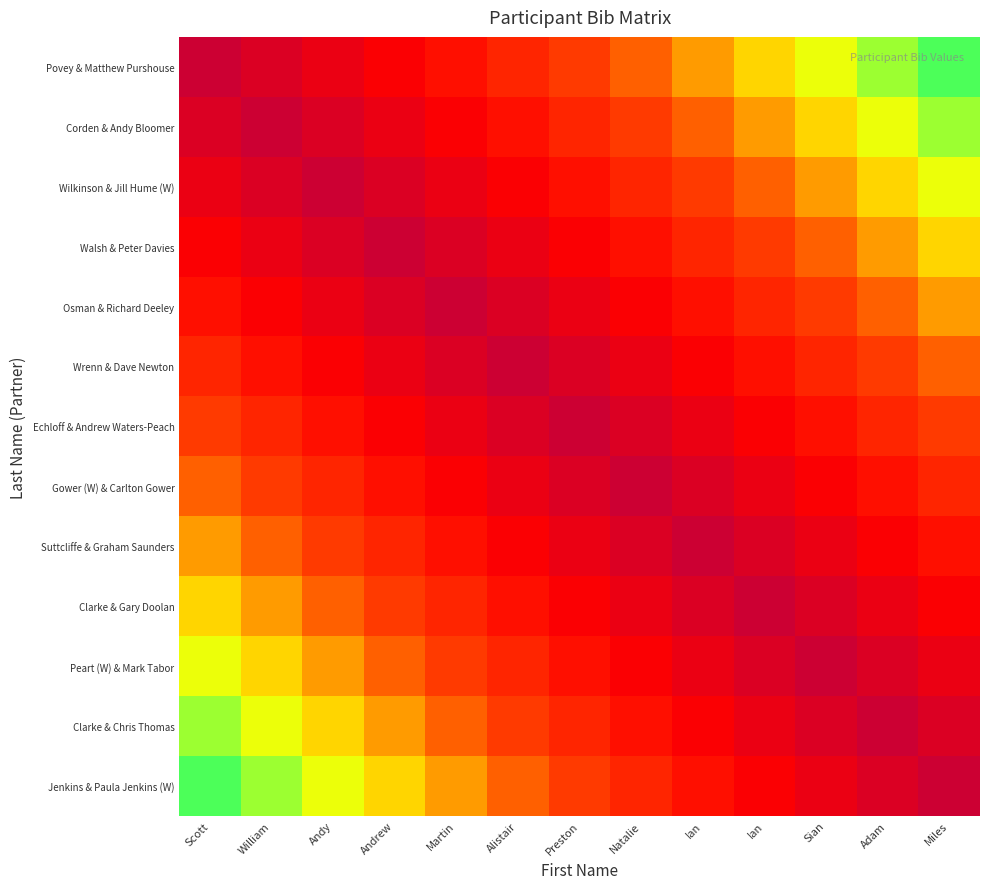

At how many categories does at least one series exceed 0?

13